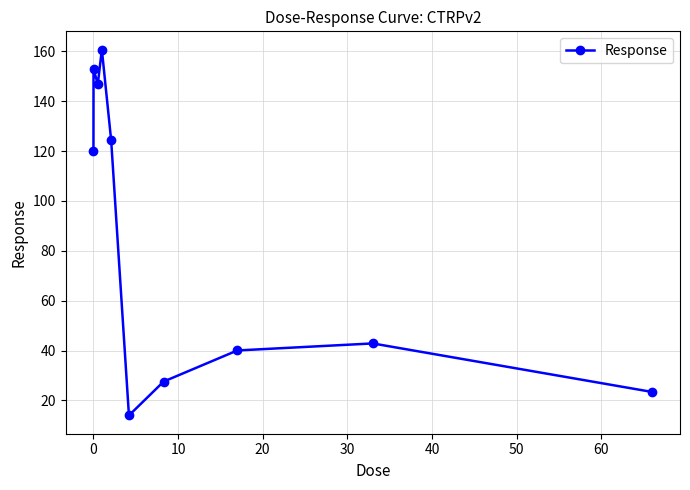

How many points are higher than both their immediate neighbors (excluding endpoints)?

3